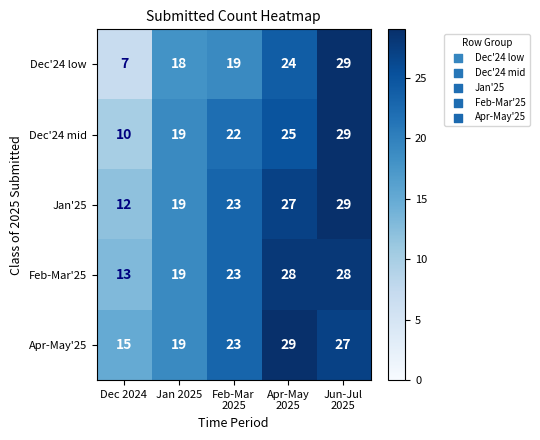

Is the value of Apr-May'25 at Dec 2024 greater than the value of Jan'25 at Dec 2024?

Yes